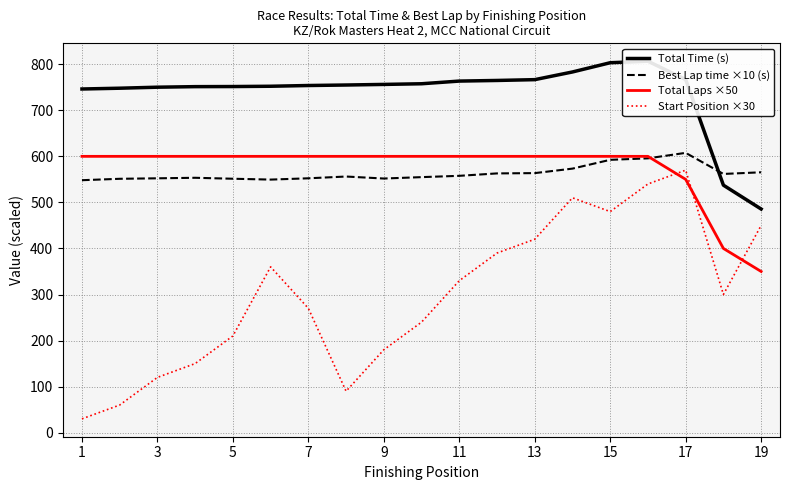

At which label does Total Laps ×50 reach its minimum?

19